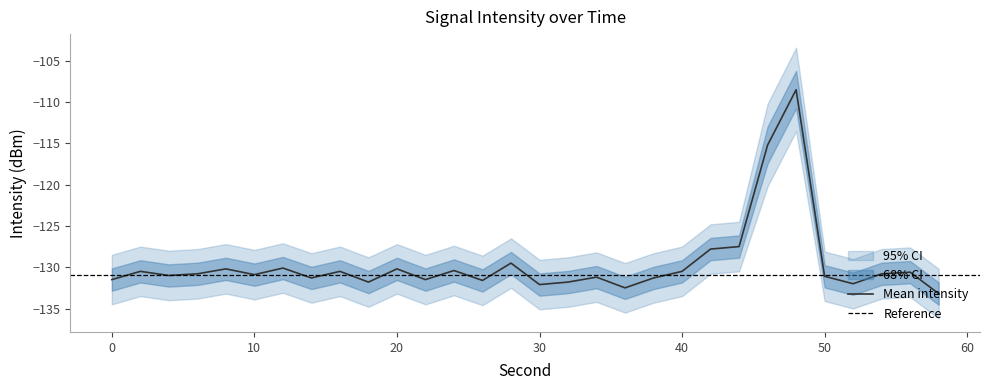

Reading right to left, transcribe all the data shown in this chart.

intensity_mean: -133.2	-130.6	-130.8	-132.0	-131.1	-108.5	-115.2	-127.5	-127.8	-130.5	-131.3	-132.5	-131.2	-131.8	-132.1	-129.5	-131.6	-130.4	-131.5	-130.2	-131.8	-130.5	-131.3	-130.1	-130.9	-130.2	-130.8	-131.0	-130.5	-131.5
intensity_upper: -130.2	-127.6	-127.8	-129.0	-128.1	-103.4	-110.2	-124.5	-124.8	-127.5	-128.3	-129.5	-128.2	-128.8	-129.1	-126.5	-128.6	-127.4	-128.5	-127.2	-128.8	-127.5	-128.3	-127.1	-127.9	-127.2	-127.8	-128.0	-127.5	-128.5
intensity_lower: -136.2	-133.6	-133.8	-135.0	-134.1	-113.5	-120.2	-130.5	-130.8	-133.5	-134.3	-135.5	-134.2	-134.8	-135.1	-132.5	-134.6	-133.4	-134.5	-133.2	-134.8	-133.5	-134.3	-133.1	-133.9	-133.2	-133.8	-134.0	-133.5	-134.5